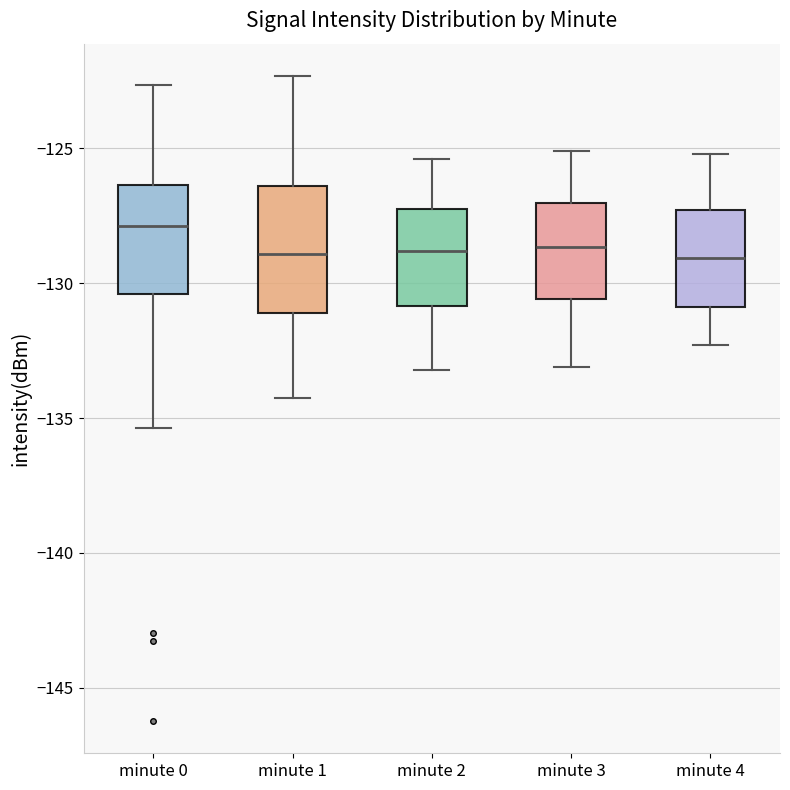

Which box has the highest median line?

minute 0